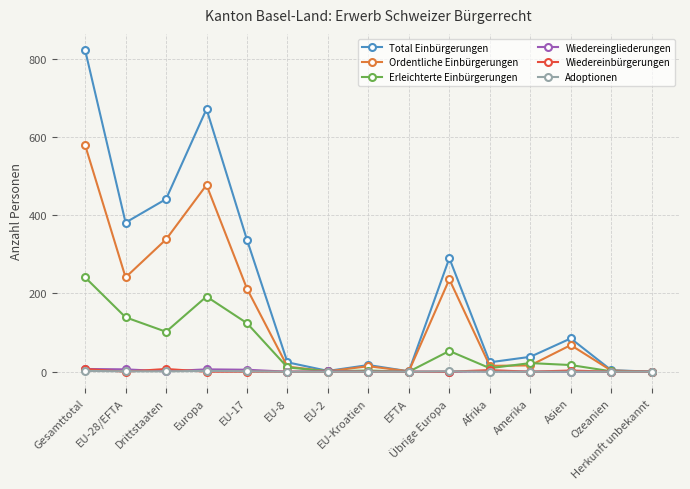

True or false: Erleichterte Einbürgerungen has more than 1 points higher than both neighbors.

True